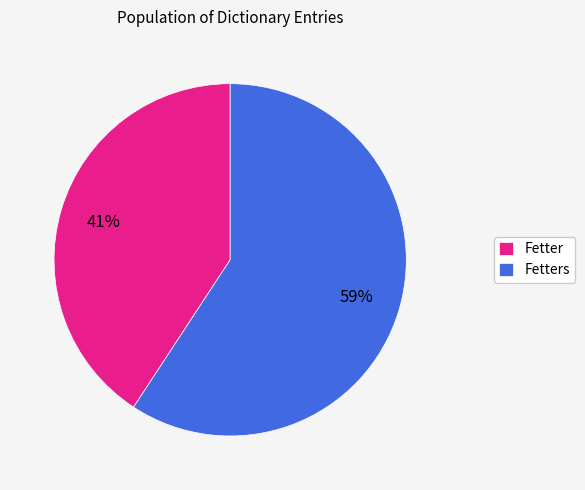

Approximately how many times larger is the value at Fetter compared to Fetters?

0.7